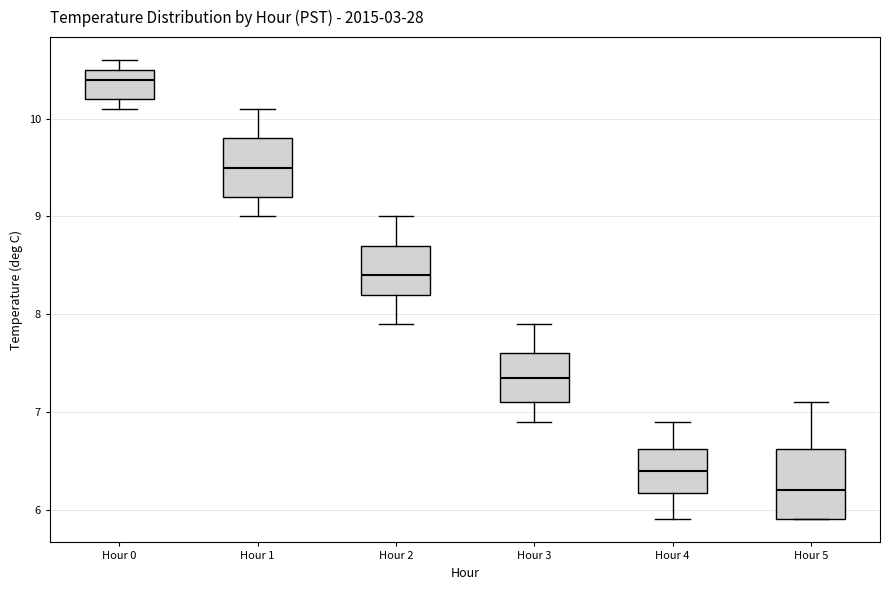

Reading left to right, transcribe this box plot: for each box, give where its median line is, the range the box spans, and where its two whiskers end, as read against the y-axis. The values are not printed on the chart, so give them approximately, as read against the axis.

Hour 0: median 10.4, box 10.2 to 10.5, whiskers 10.1 to 10.6
Hour 1: median 9.5, box 9.2 to 9.8, whiskers 9.0 to 10.1
Hour 2: median 8.4, box 8.2 to 8.7, whiskers 7.9 to 9.0
Hour 3: median 7.4, box 7.1 to 7.6, whiskers 6.9 to 7.9
Hour 4: median 6.4, box 6.2 to 6.6, whiskers 5.9 to 6.9
Hour 5: median 6.2, box 5.9 to 6.6, whiskers 5.9 to 7.1